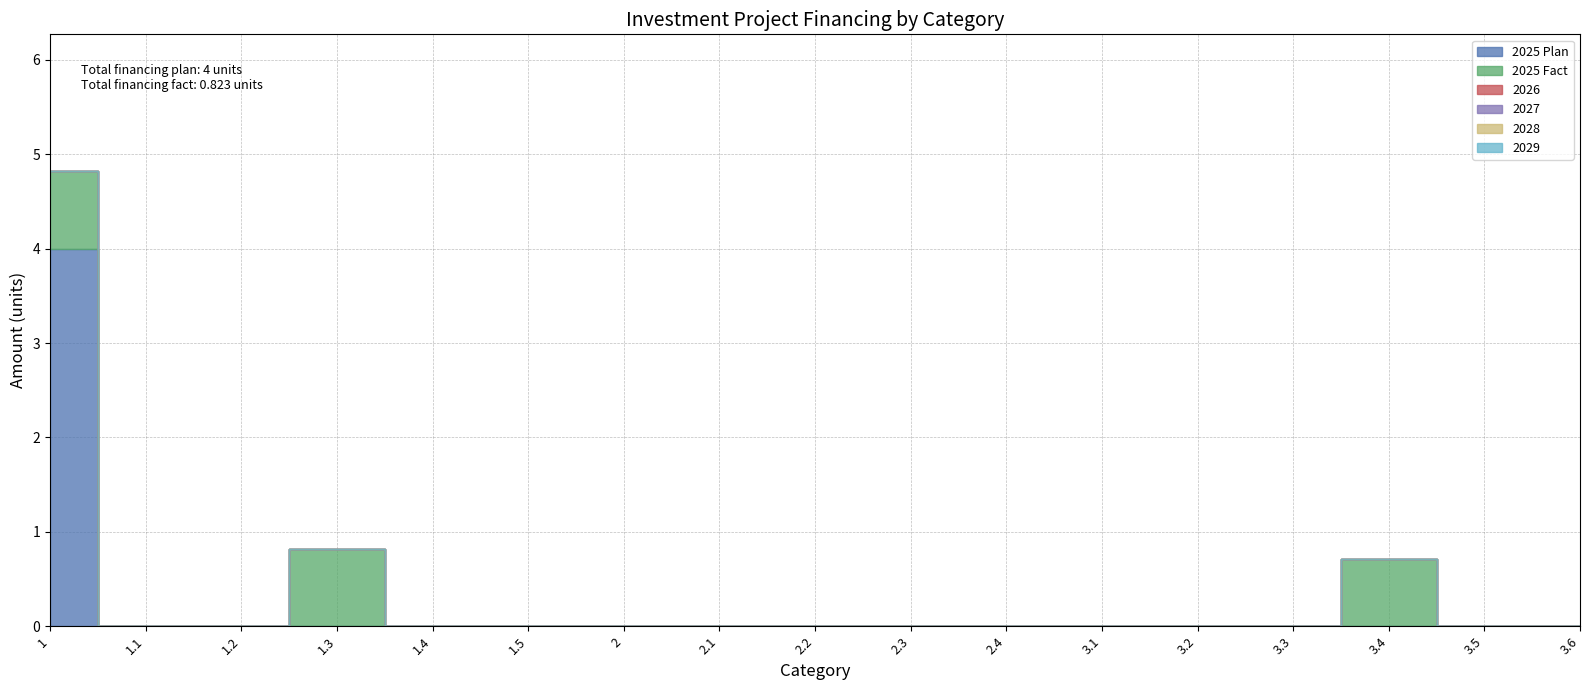

How many values in the 2025 Plan series exceed 0?

1